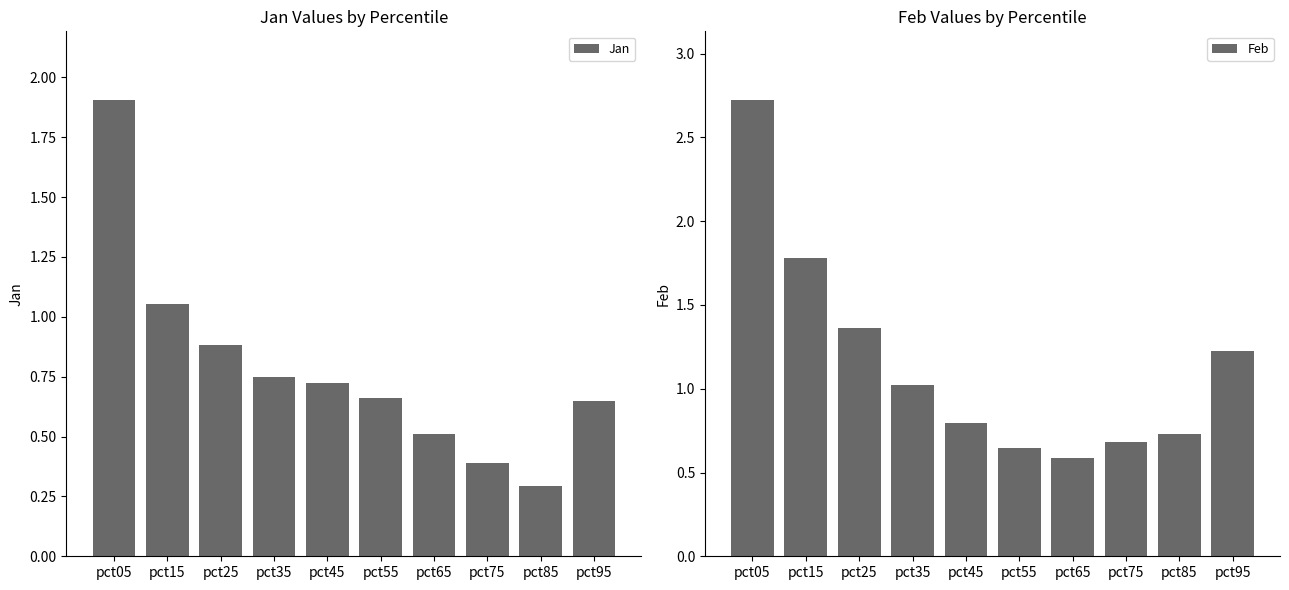

What is the total value across all series at pct05?

4.6